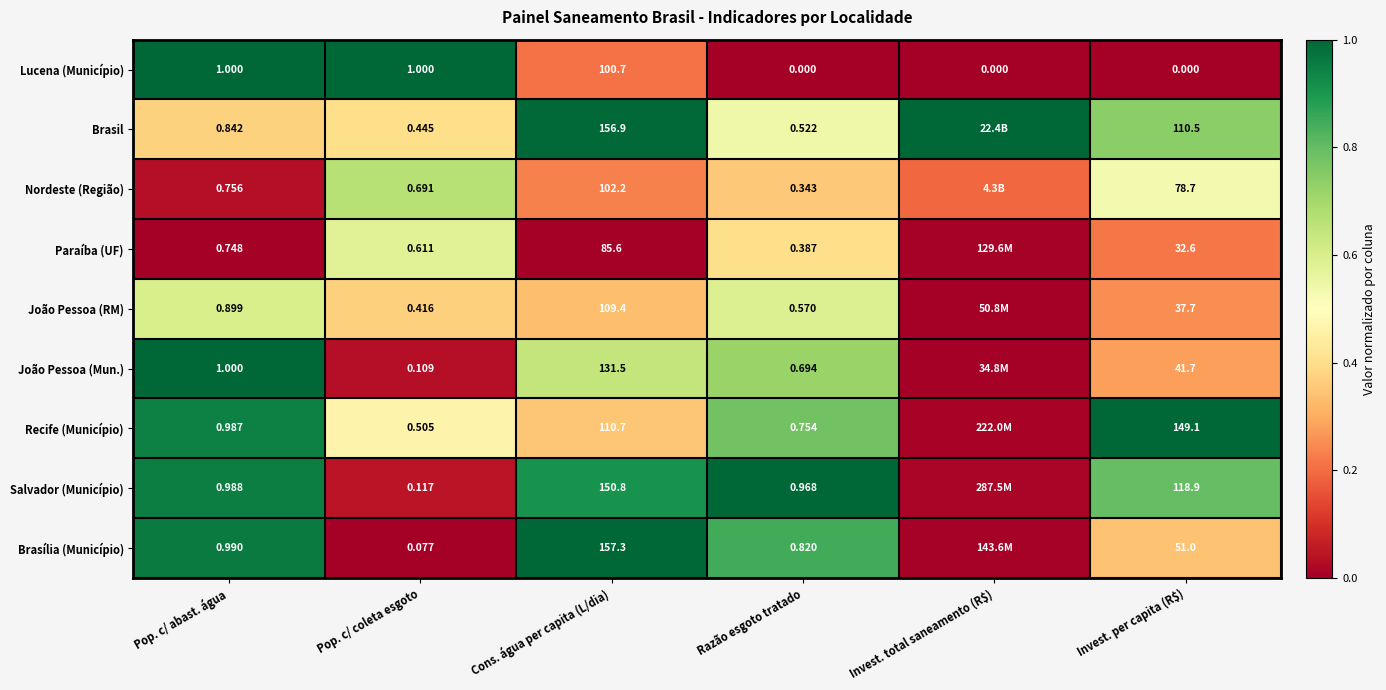

Is the value of Brasil at Pop. c/ abast. água greater than the value of Salvador (Município) at Pop. c/ coleta esgoto?

Yes